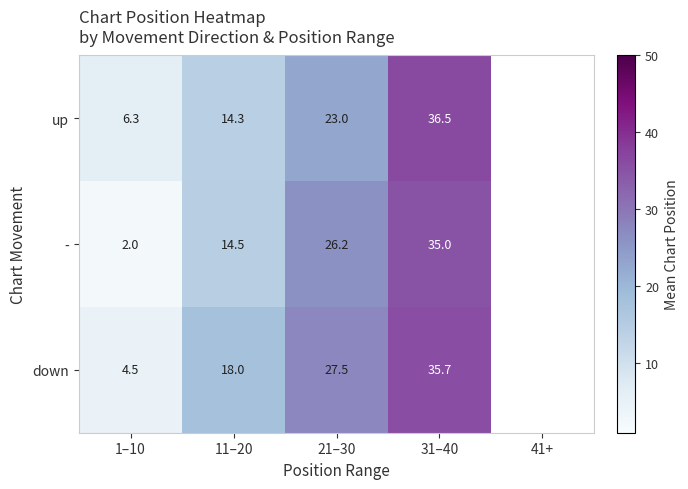

Is it true that - equals 26.2 at 21–30?

True